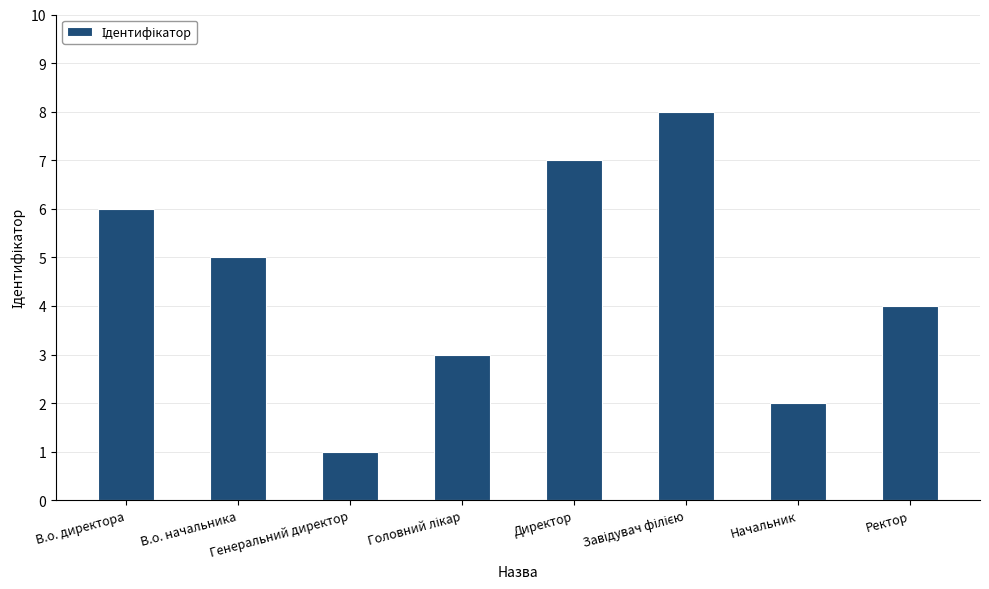

What is the change in value from Генеральний директор to Начальник?

+1